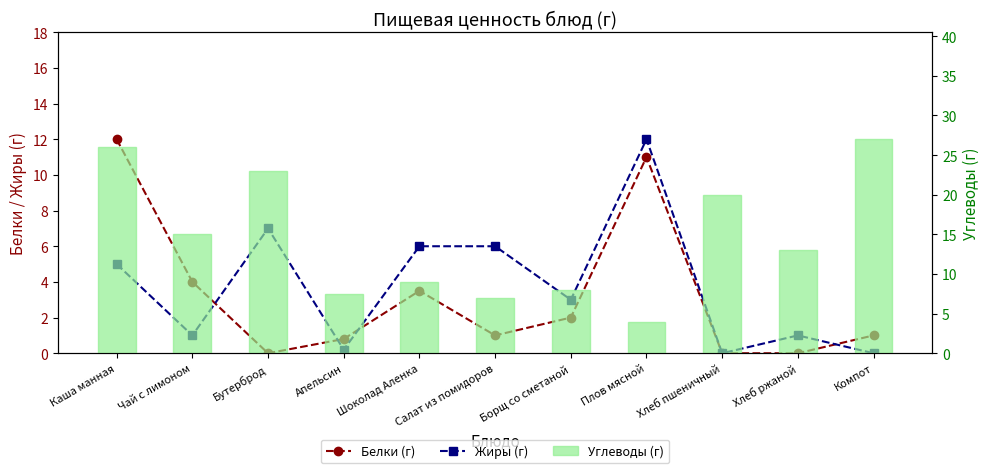

List the series in order of their peak value, highest first.

Углеводы (г), Белки (г), Жиры (г)